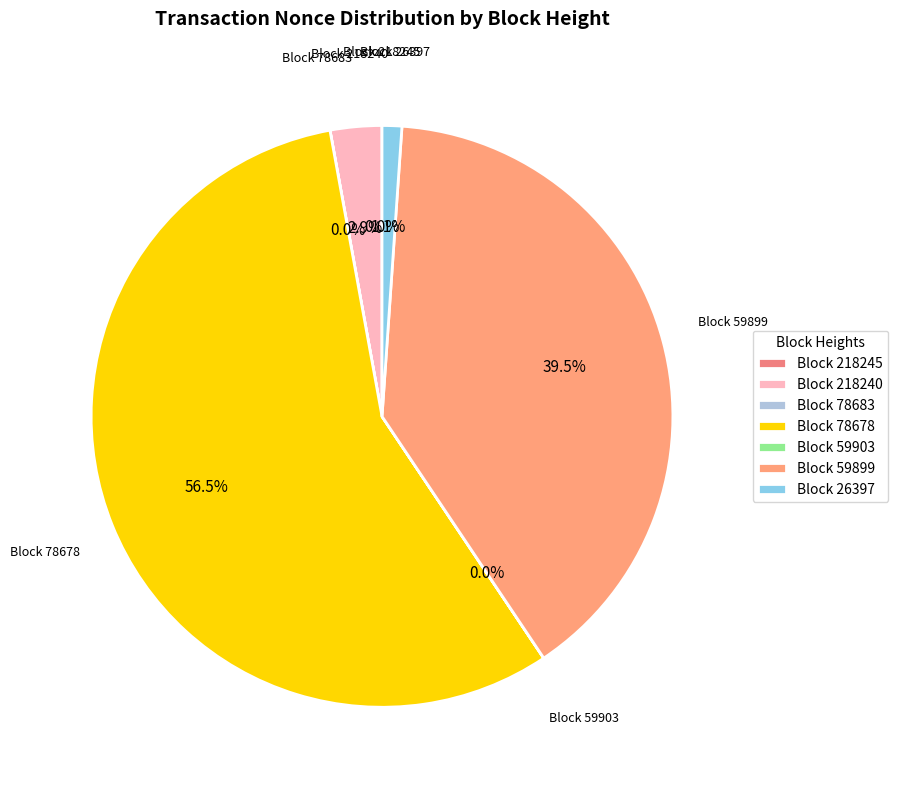

Does Block 59899 represent more than half of the total?

No